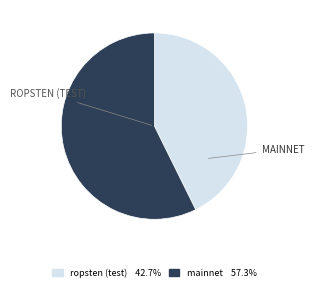

Does any single category account for the majority?

Yes